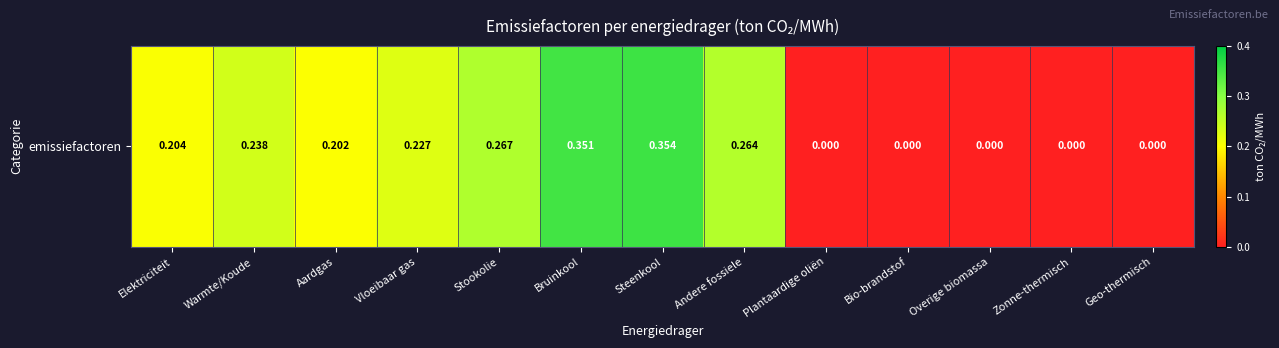

The chart shows a value of 0.2 at Warmte/Koude. True or false?

True